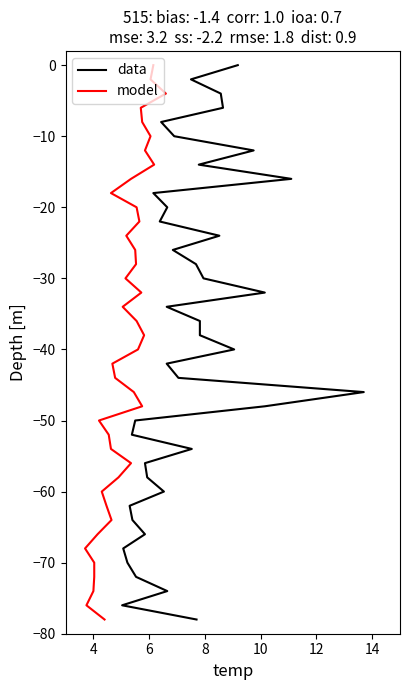

Which series has the largest range (max minus min)?

data